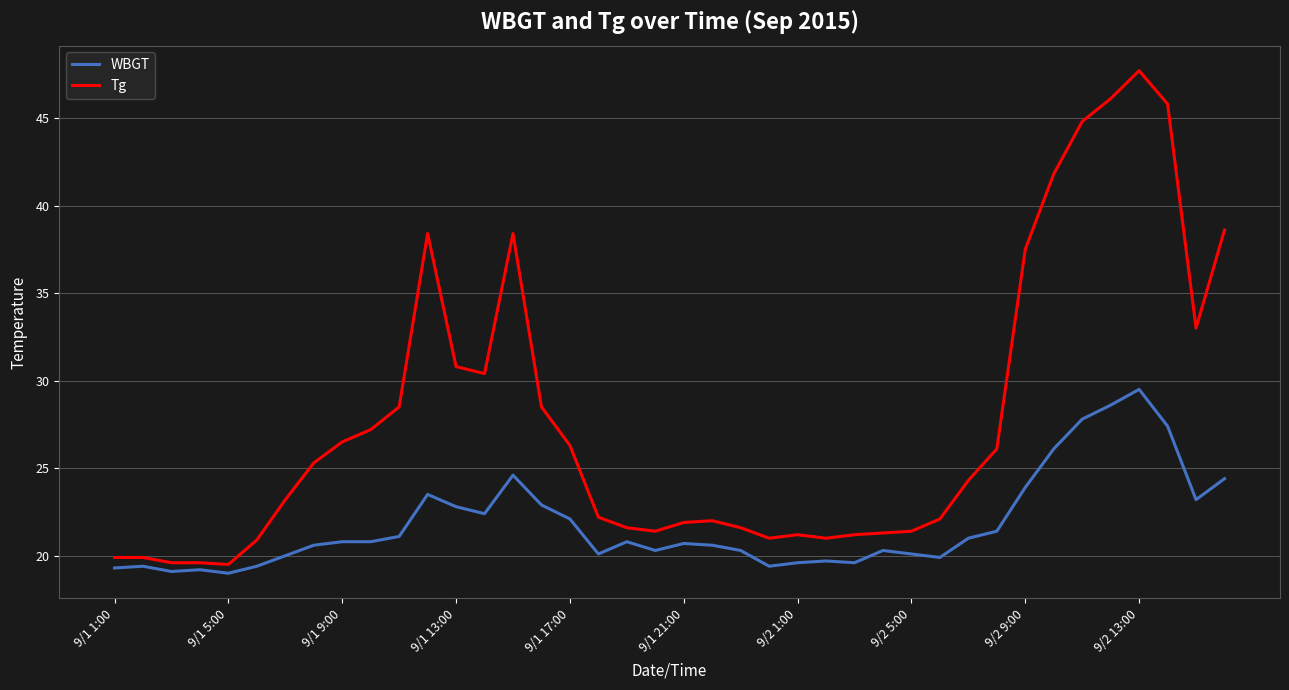

What are all the series names shown in the legend?

WBGT, Tg